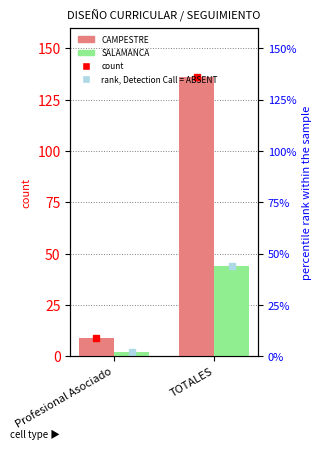

List the series in order of their overall mean, lowest first.

SALAMANCA, CAMPESTRE